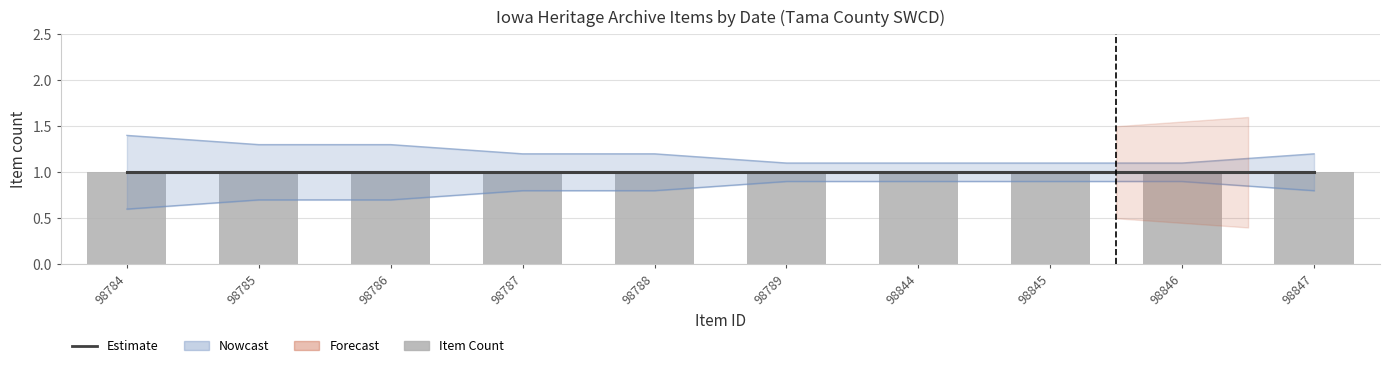

Reading right to left, extract all data points from this chart.

Nowcast Low: 0.8	0.9	0.9	0.9	0.9	0.8	0.8	0.7	0.7	0.6
Nowcast High: 1.2	1.1	1.1	1.1	1.1	1.2	1.2	1.3	1.3	1.4